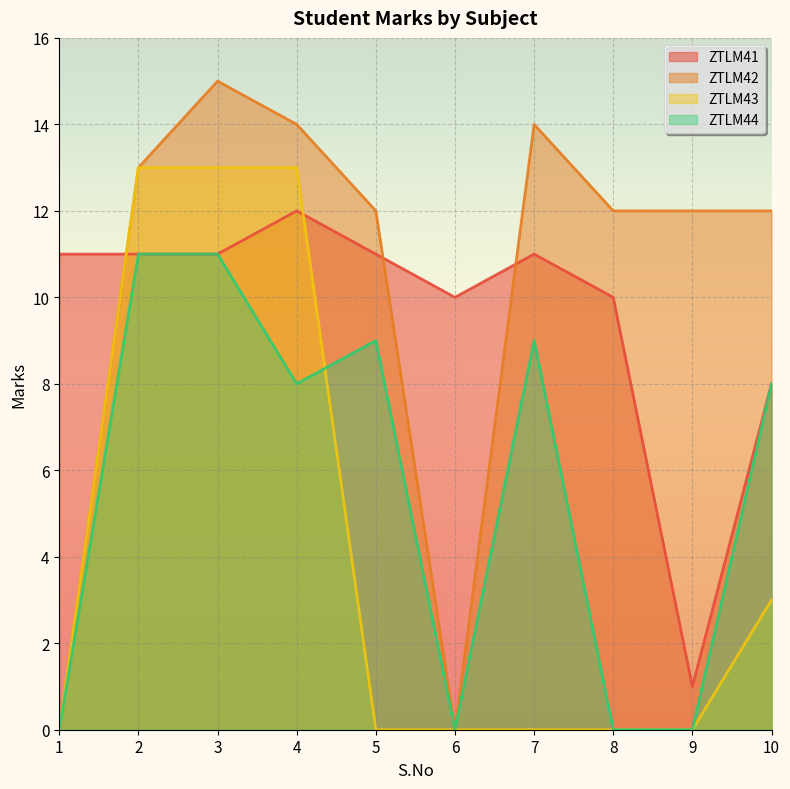

The ZTLM42 series shows 21 at 2. True or false?

False